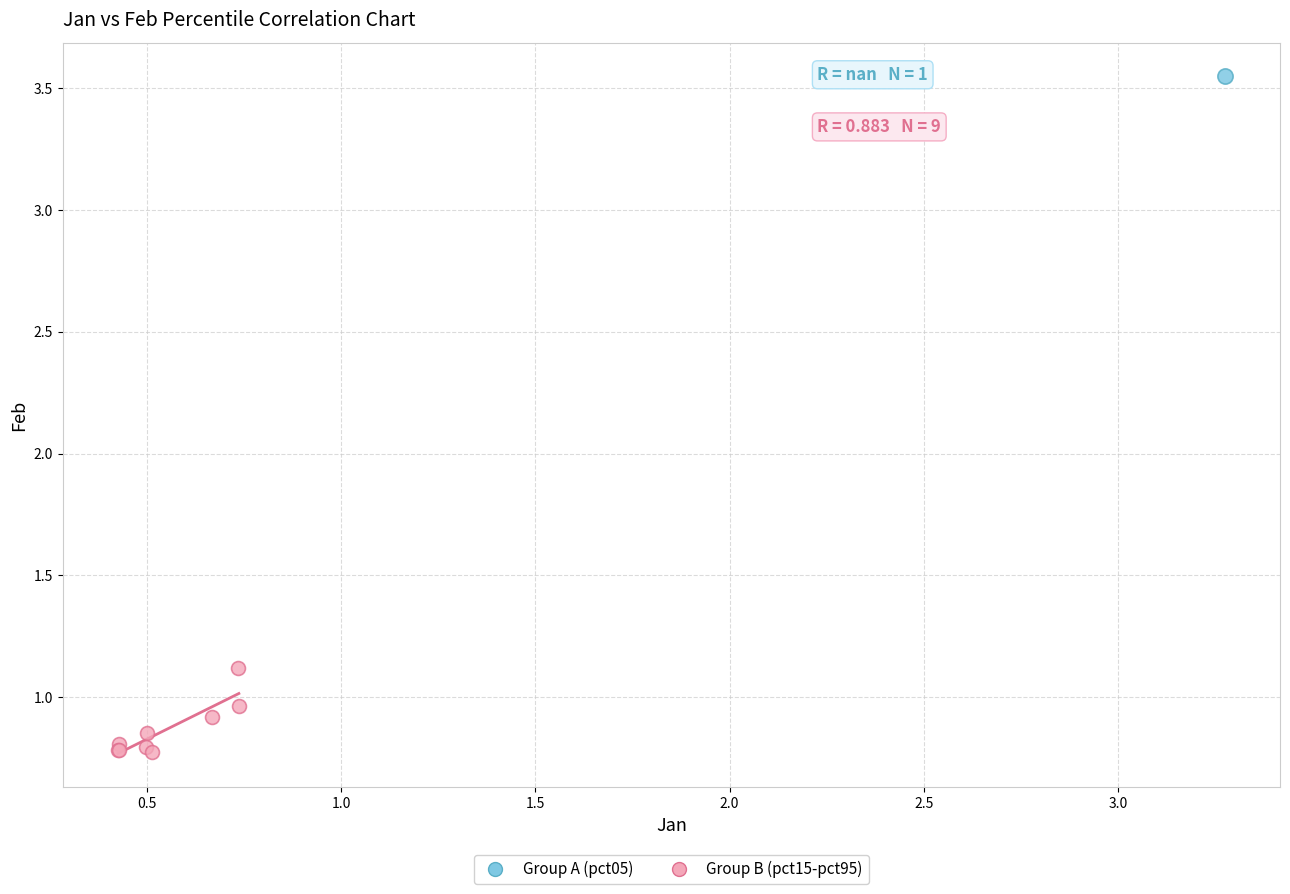

What are all the series names shown in the legend?

Group A (pct05), Group B (pct15-pct95)